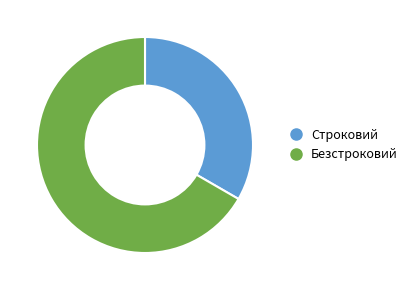

Is there a majority slice in this chart?

Yes